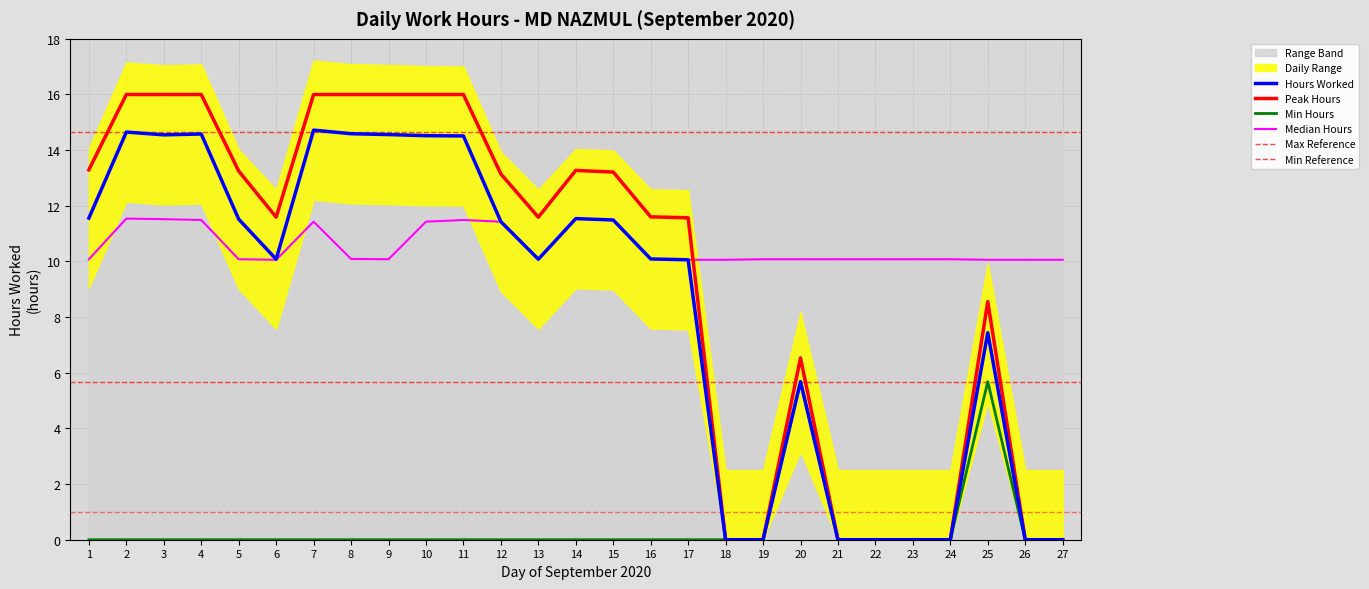

Count the number of values greater than 10.

17